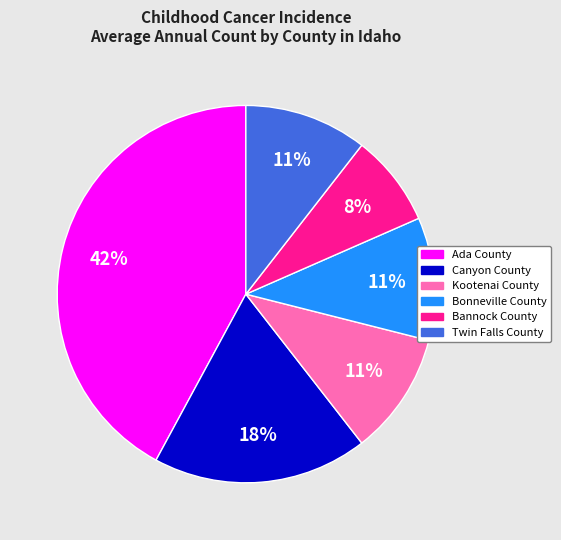

Combined, do Bonneville County and Kootenai County account for over 50%?

No